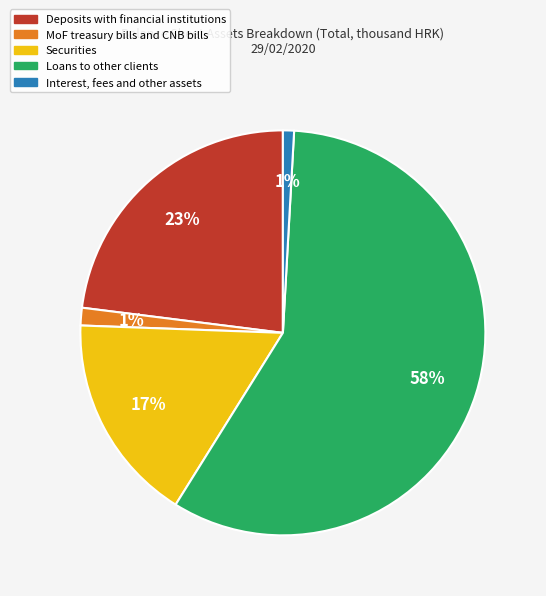

Which has a higher value, Deposits with financial institutions or MoF treasury bills and CNB bills?

Deposits with financial institutions